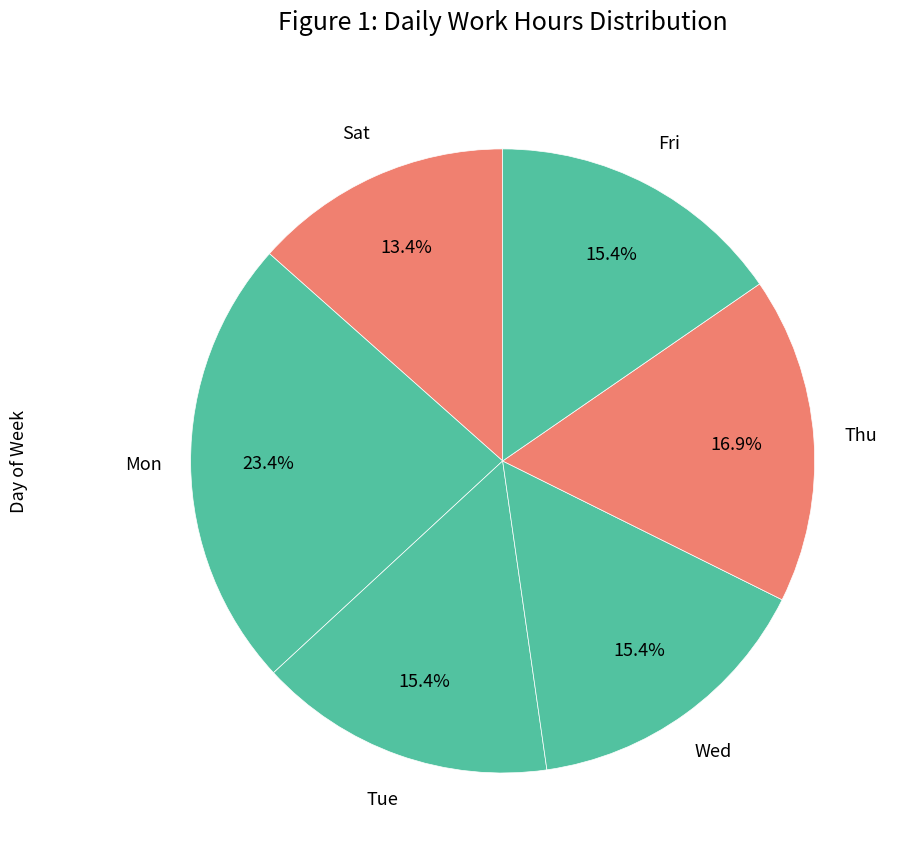

How many slices are in this pie chart?

6